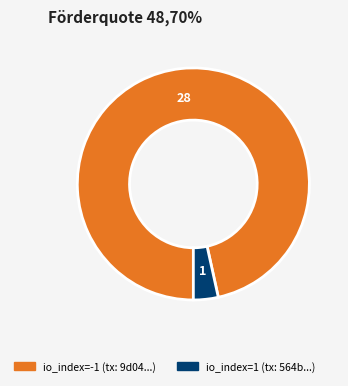

Is there any slice that represents more than half of the pie?

Yes